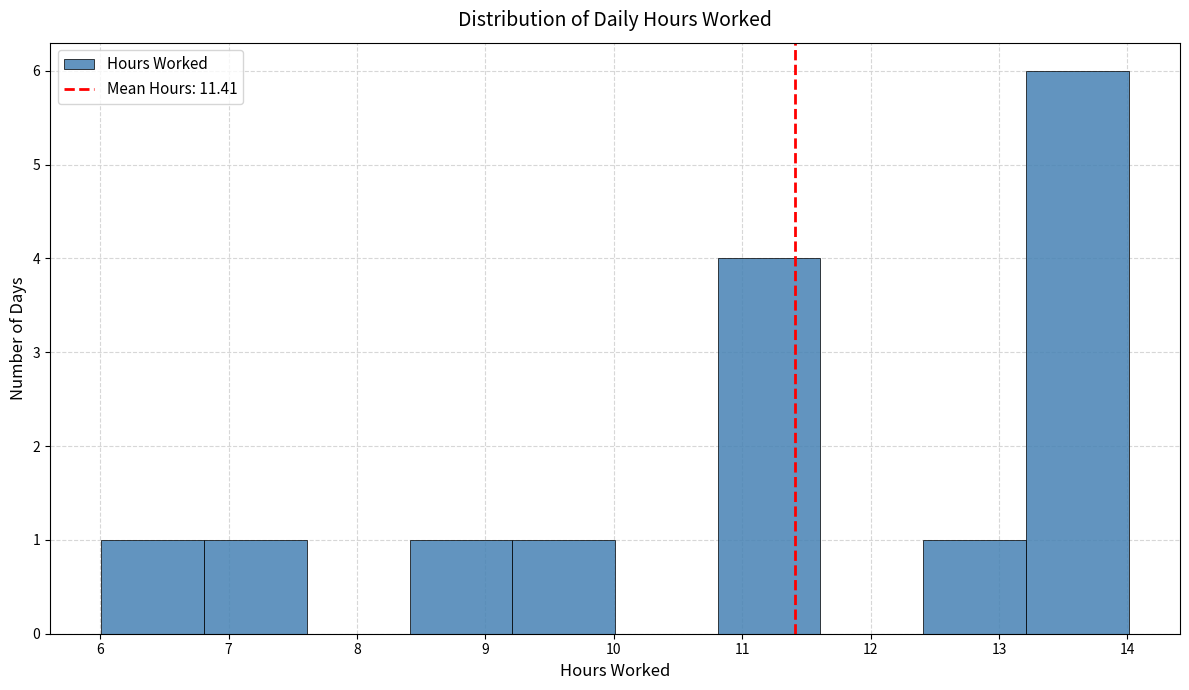

How tall is the bar that spans 8.41 to 9.21 on the x-axis? Neither the bar edges nor the heights are printed on the chart, so give them approximately, as read against the axes.

1